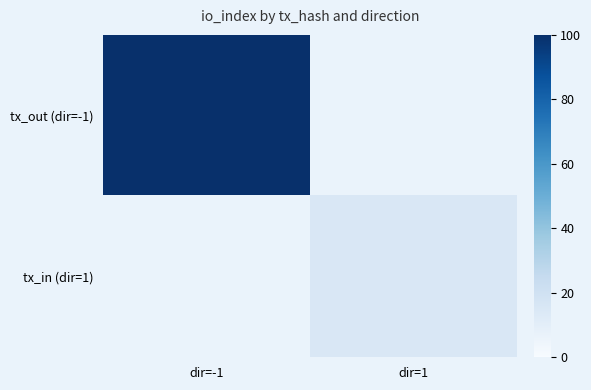

At how many categories does at least one series exceed 18?

1